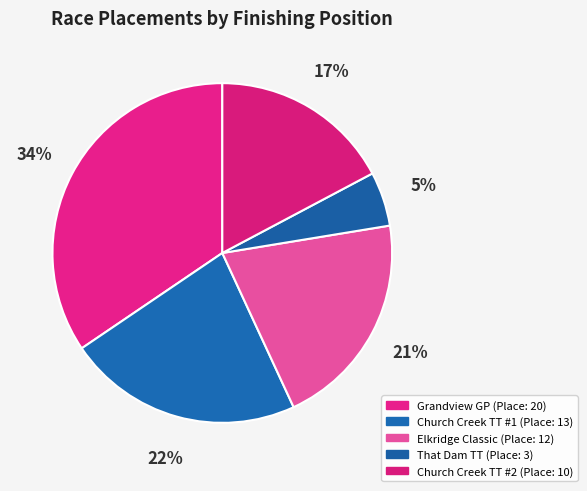

How many slices are in this pie chart?

5